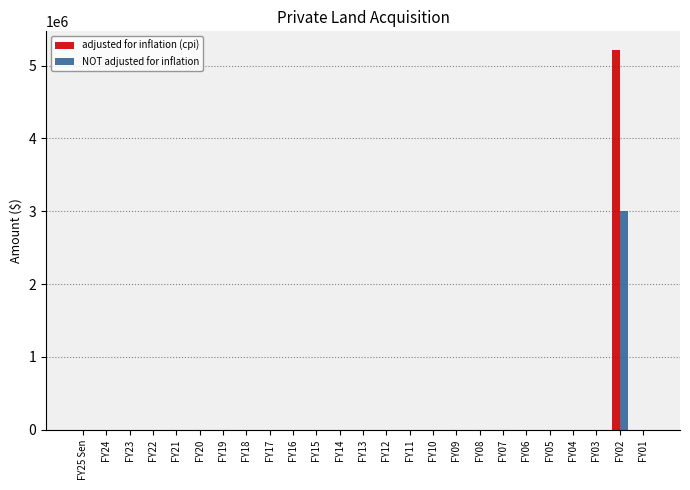

What is the greatest value displayed?

5209738